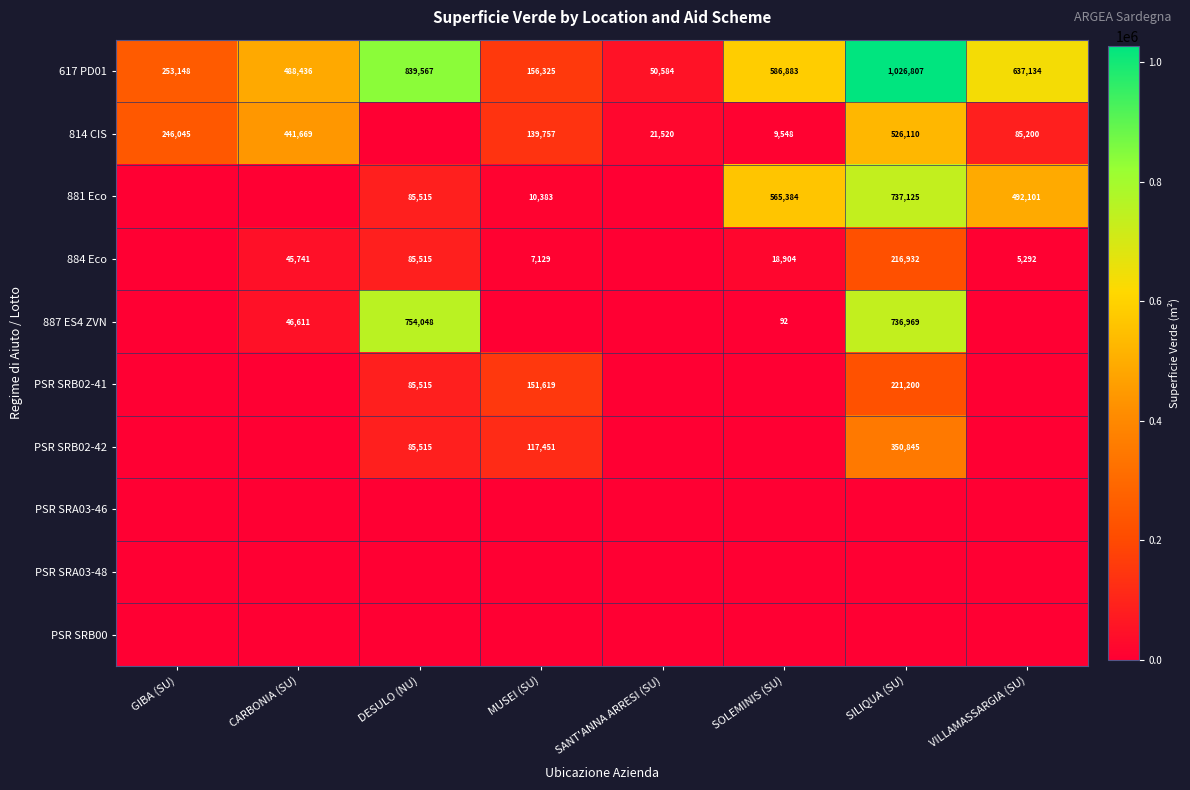

The 881 Eco series shows 1139111 at SILIQUA (SU). True or false?

False